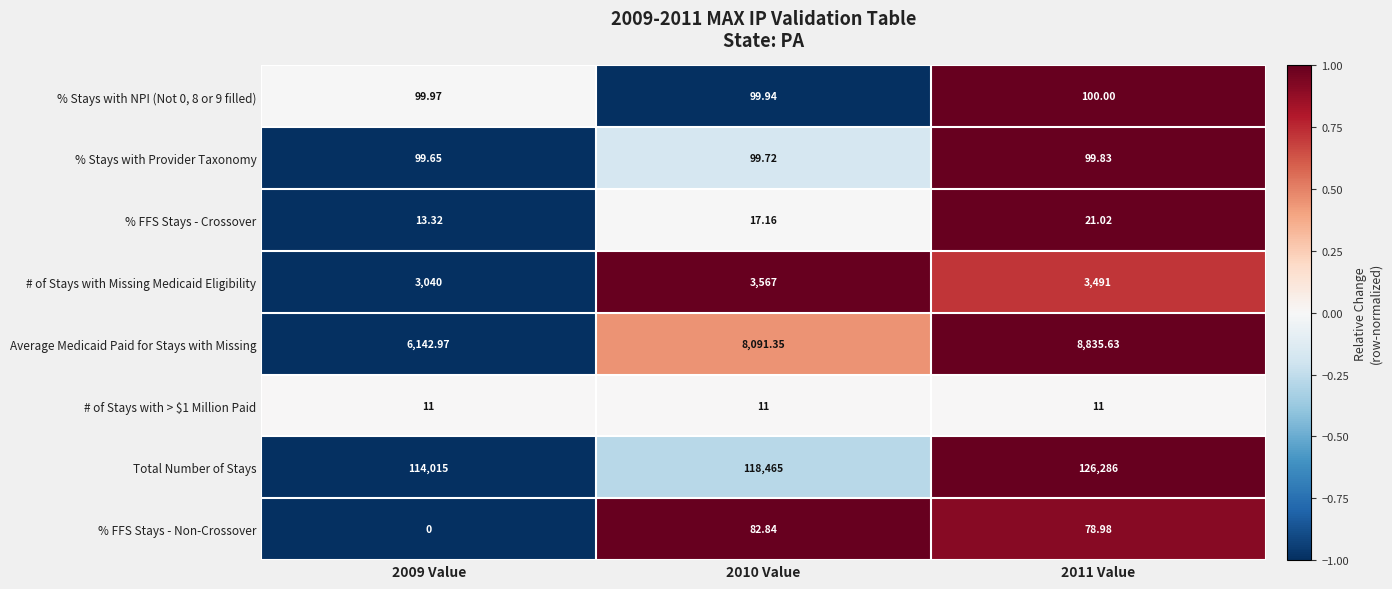

Is the value of # of Stays with Missing Medicaid Eligibility at 2009 Value greater than the value of % FFS Stays - Non-Crossover at 2009 Value?

Yes